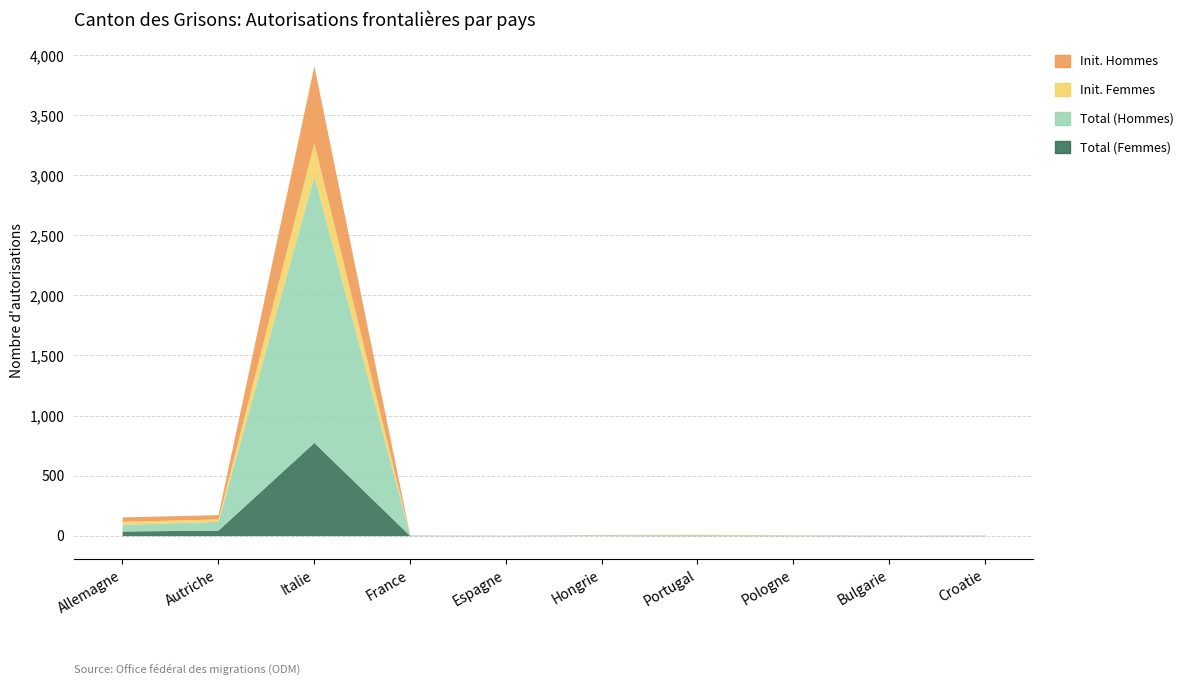

At which label is Total (Femmes) closest to 388?

Autriche